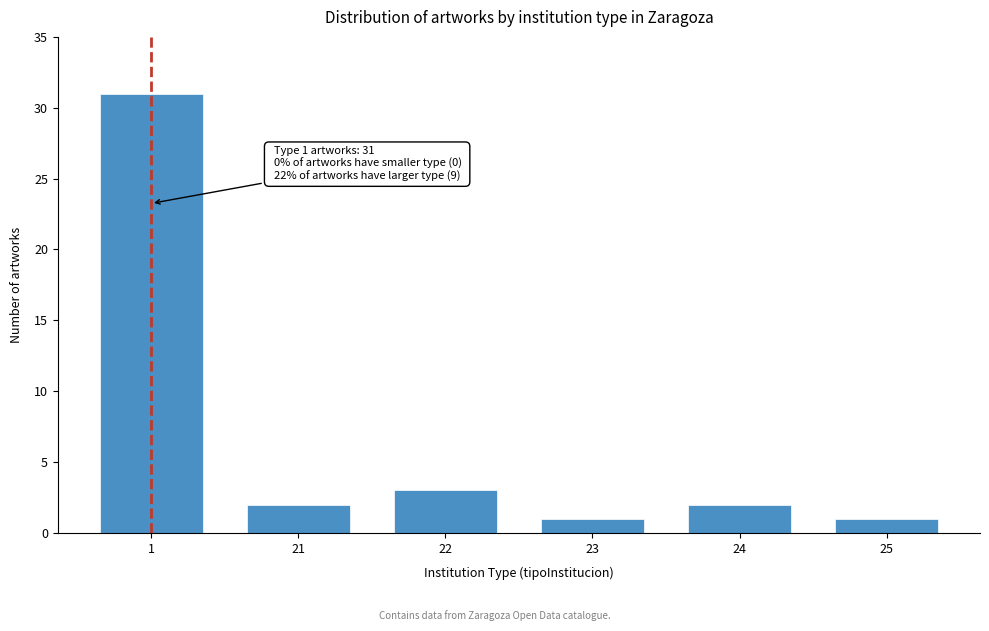

Reading right to left, what are all the values shown in this chart?

1	2	1	3	2	31